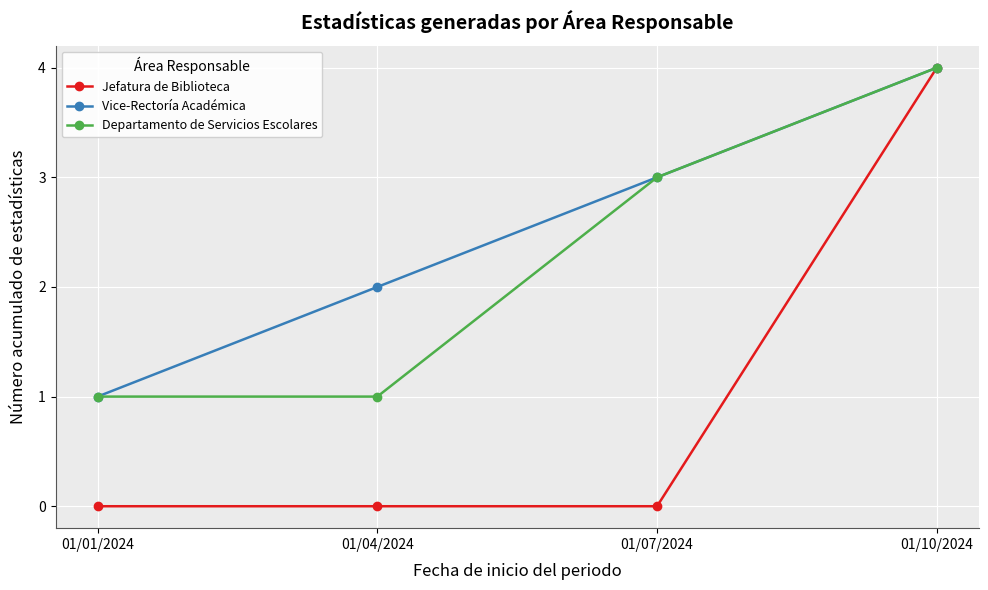

Reading left to right, extract all data points from this chart.

Jefatura de Biblioteca: 0	0	0	4
Vice-Rectoría Académica: 1	2	3	4
Departamento de Servicios Escolares: 1	1	3	4